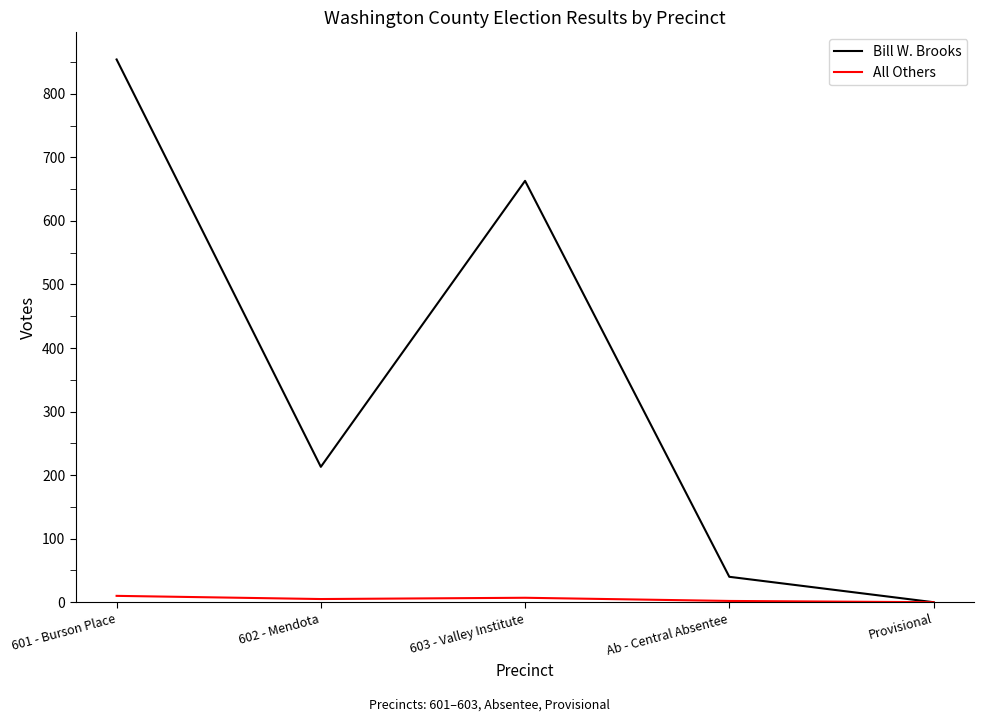

Where is the first local maximum for Bill W. Brooks?

603 - Valley Institute